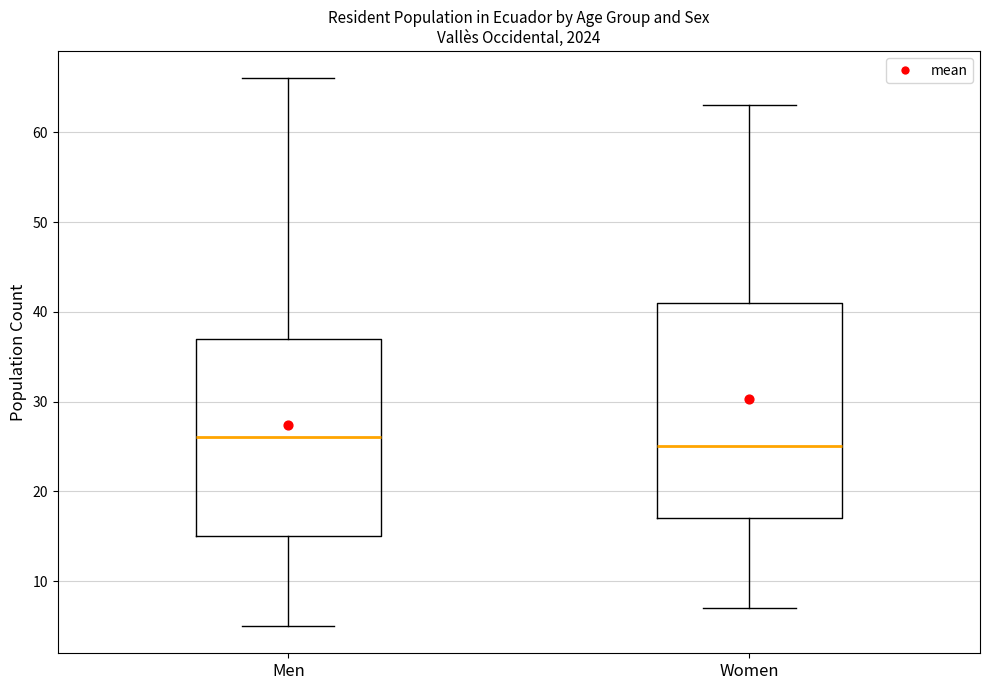

Reading left to right, read every box against the y-axis: the position of its median line, the range the box covers, and the ends of its whiskers. The values are not printed on the chart, so give them approximately, as read against the axis.

Men: median 26, box 15 to 37, whiskers 5 to 66
Women: median 25, box 17 to 41, whiskers 7 to 63